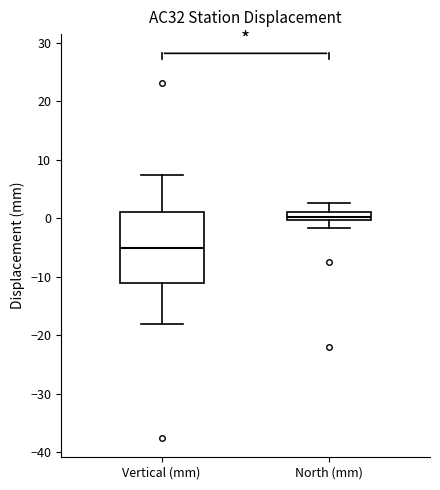

Where is the upper edge of the box for North (mm) on the y-axis? The values are not printed on the chart, so give them approximately, as read against the axis.

1